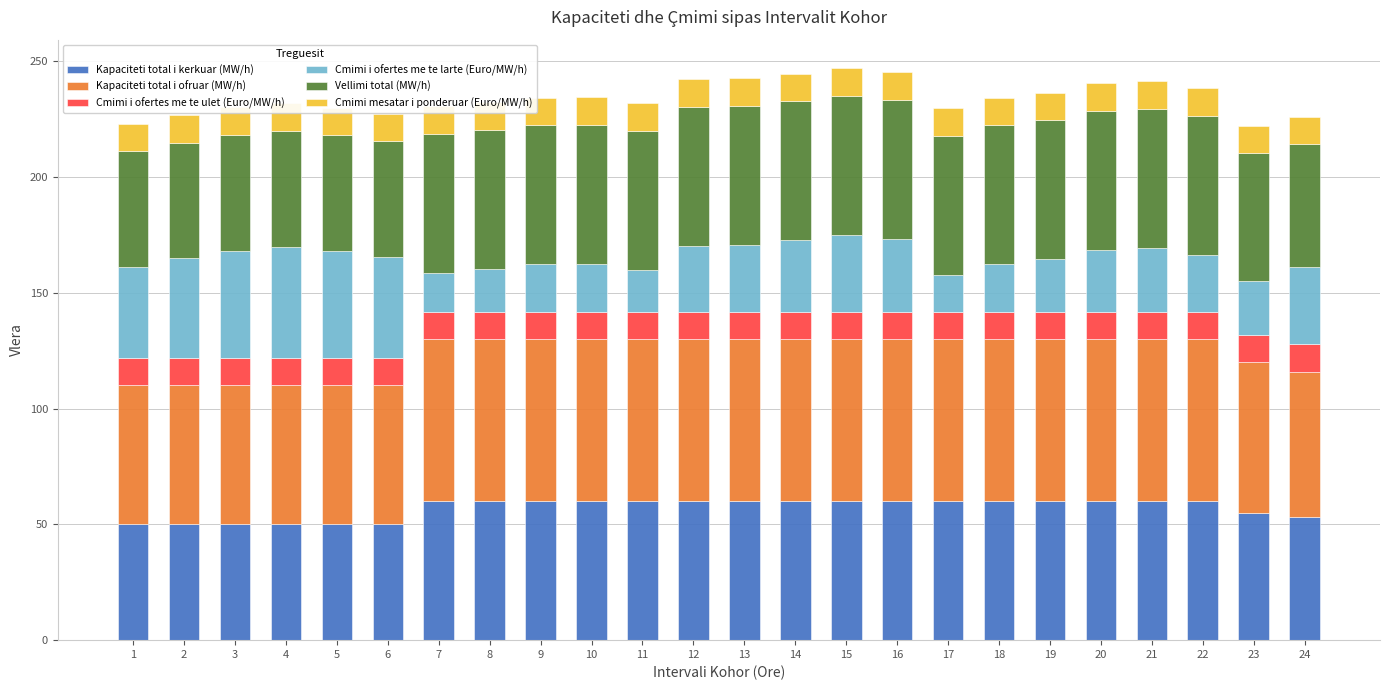

What is the value of the Kapaciteti total i kerkuar (MW/h) bar at the 23rd from the left?

55.0